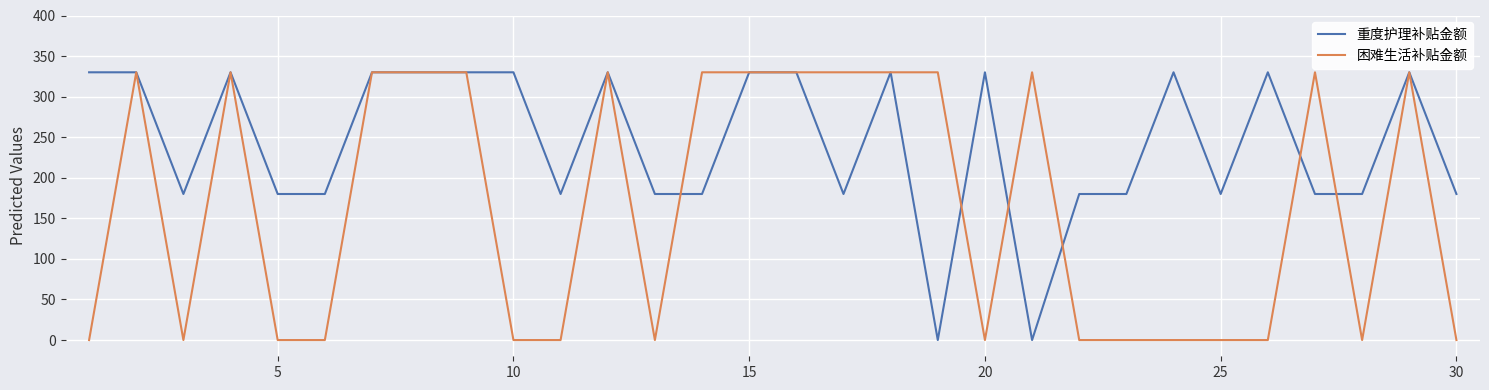

Which series has the largest total across all categories?

重度护理补贴金额